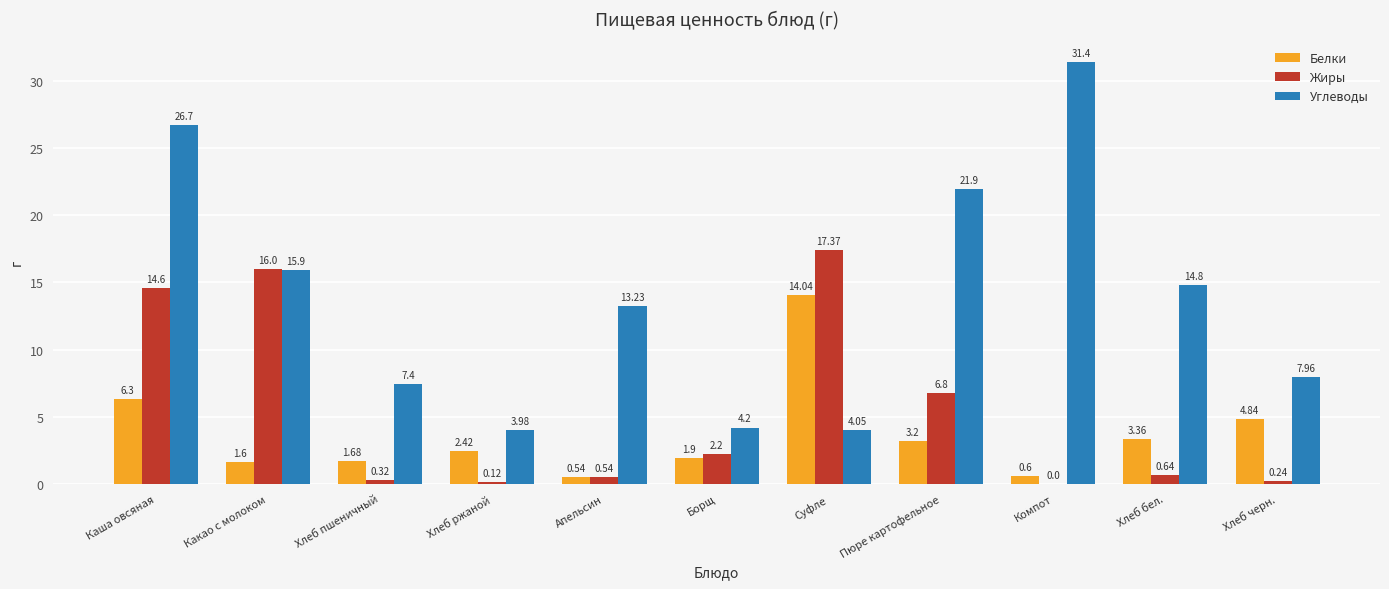

At which category is the sum across all series the highest?

Каша овсяная